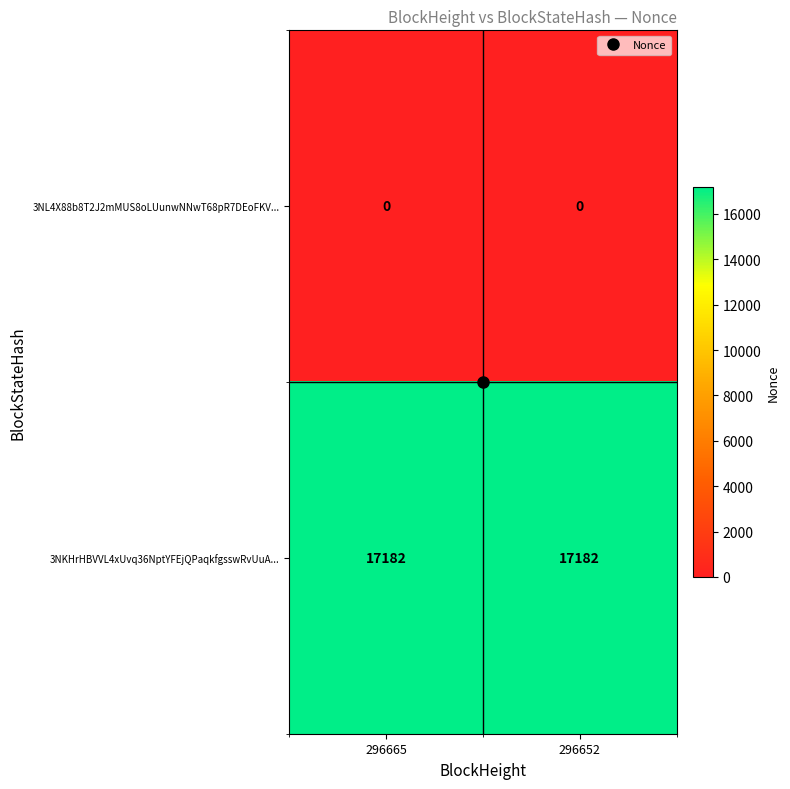

What is the total value across all series at 296652?

17182